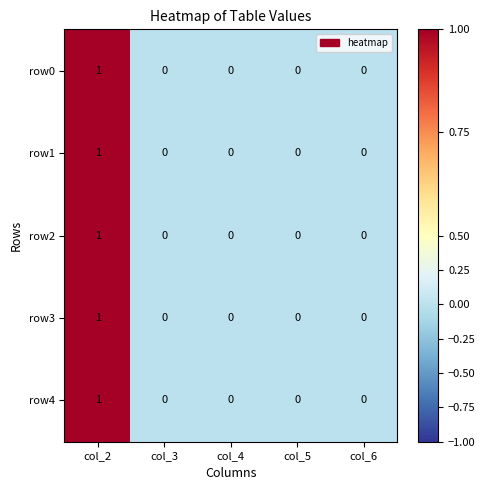

Count the row0 values in the range 0 to 1.

5